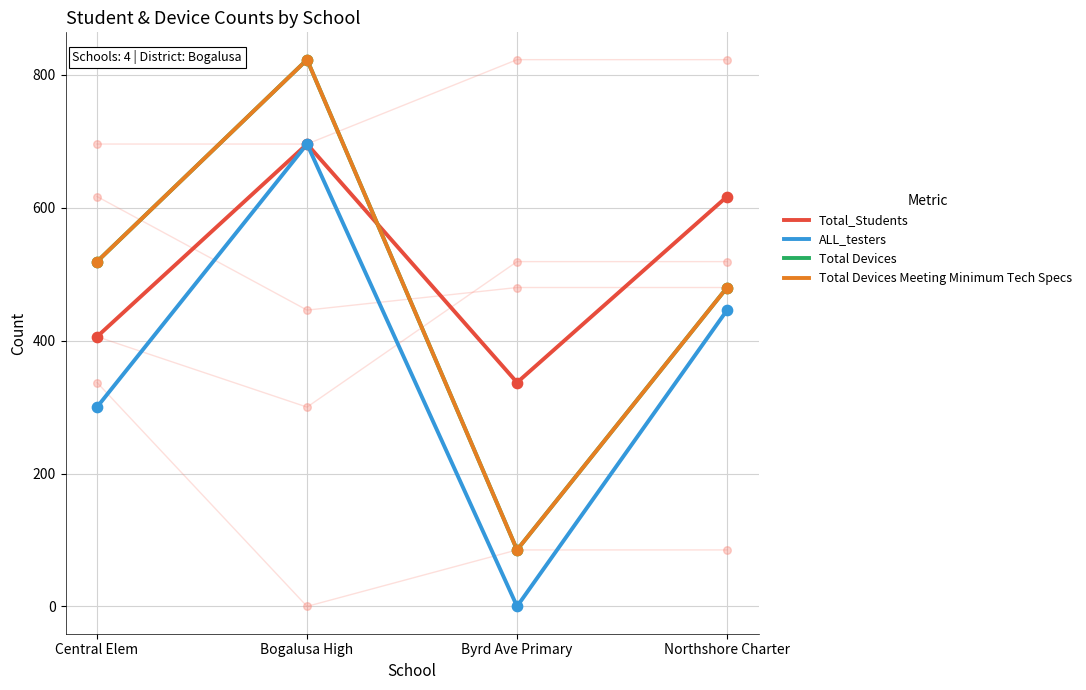

At how many categories does at least one series exceed 405?

3